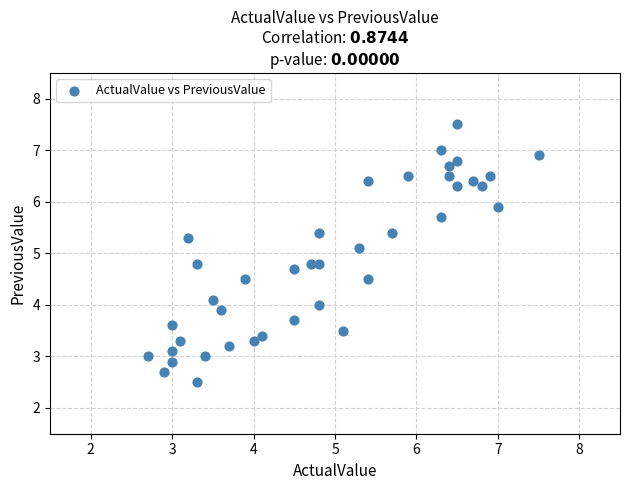

What is the range of X values (max minus min)?

4.8